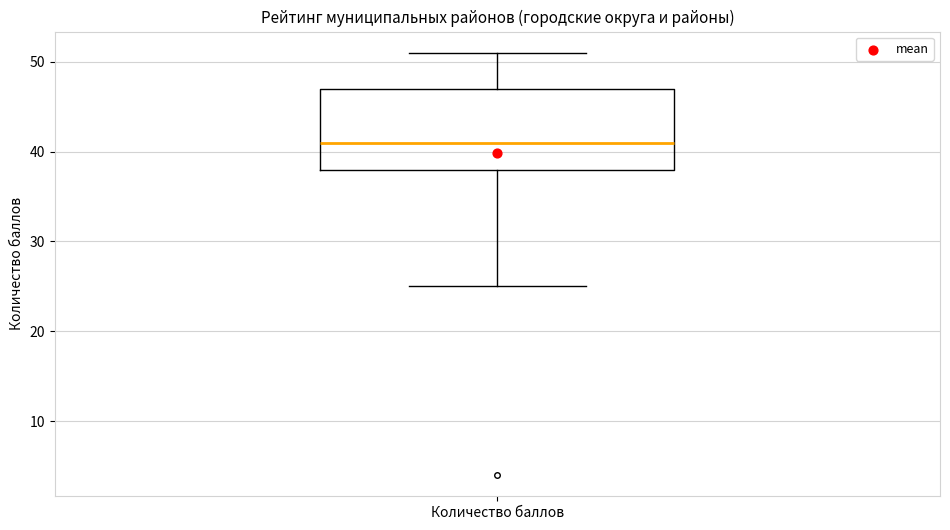

Where does the upper whisker of the box for Количество баллов end on the y-axis? The values are not printed on the chart, so give them approximately, as read against the axis.

51